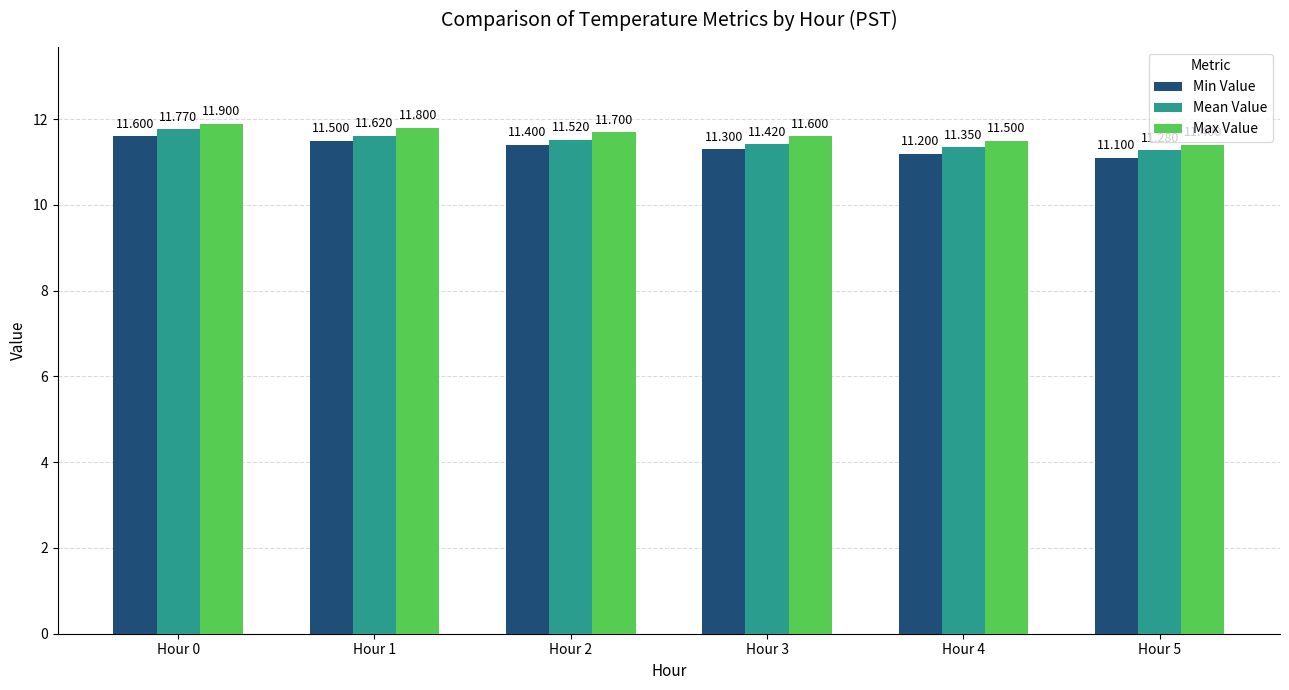

Rank the series by their average value, from lowest to highest.

Min Value, Mean Value, Max Value